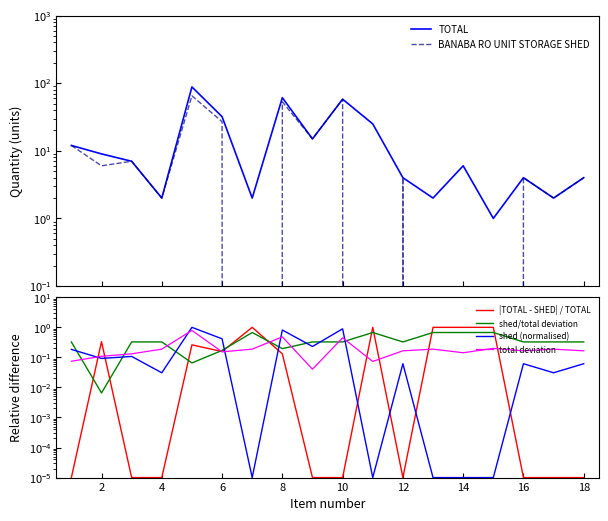

Which series has the widest spread of values?

TOTAL